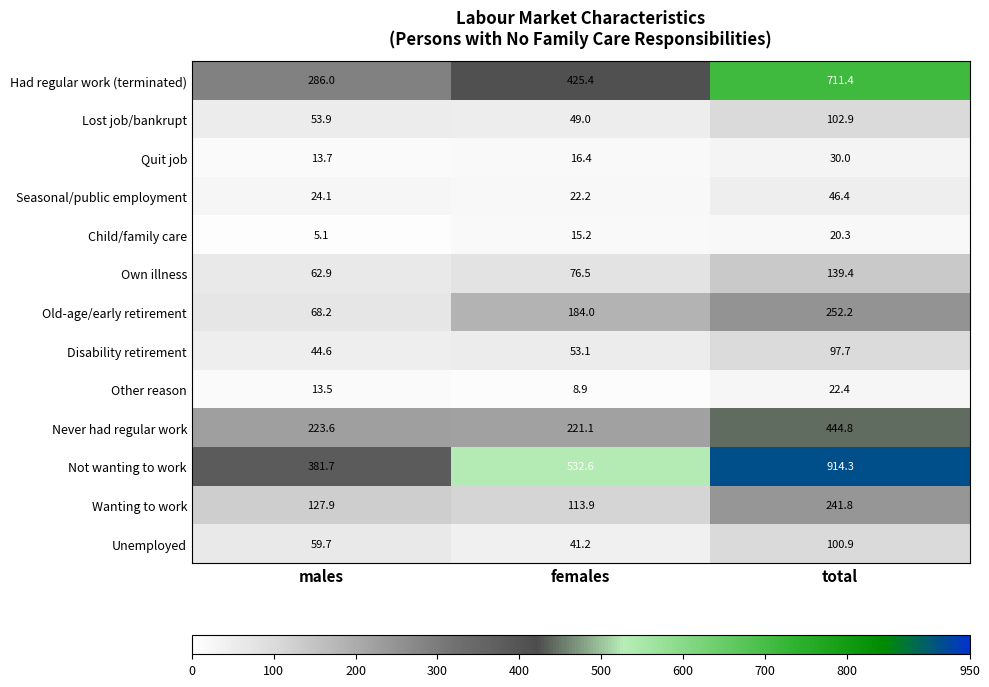

List the series in order of their peak value, lowest first.

Child/family care, Other reason, Quit job, Seasonal/public employment, Disability retirement, Unemployed, Lost job/bankrupt, Own illness, Wanting to work, Old-age/early retirement, Never had regular work, Had regular work (terminated), Not wanting to work